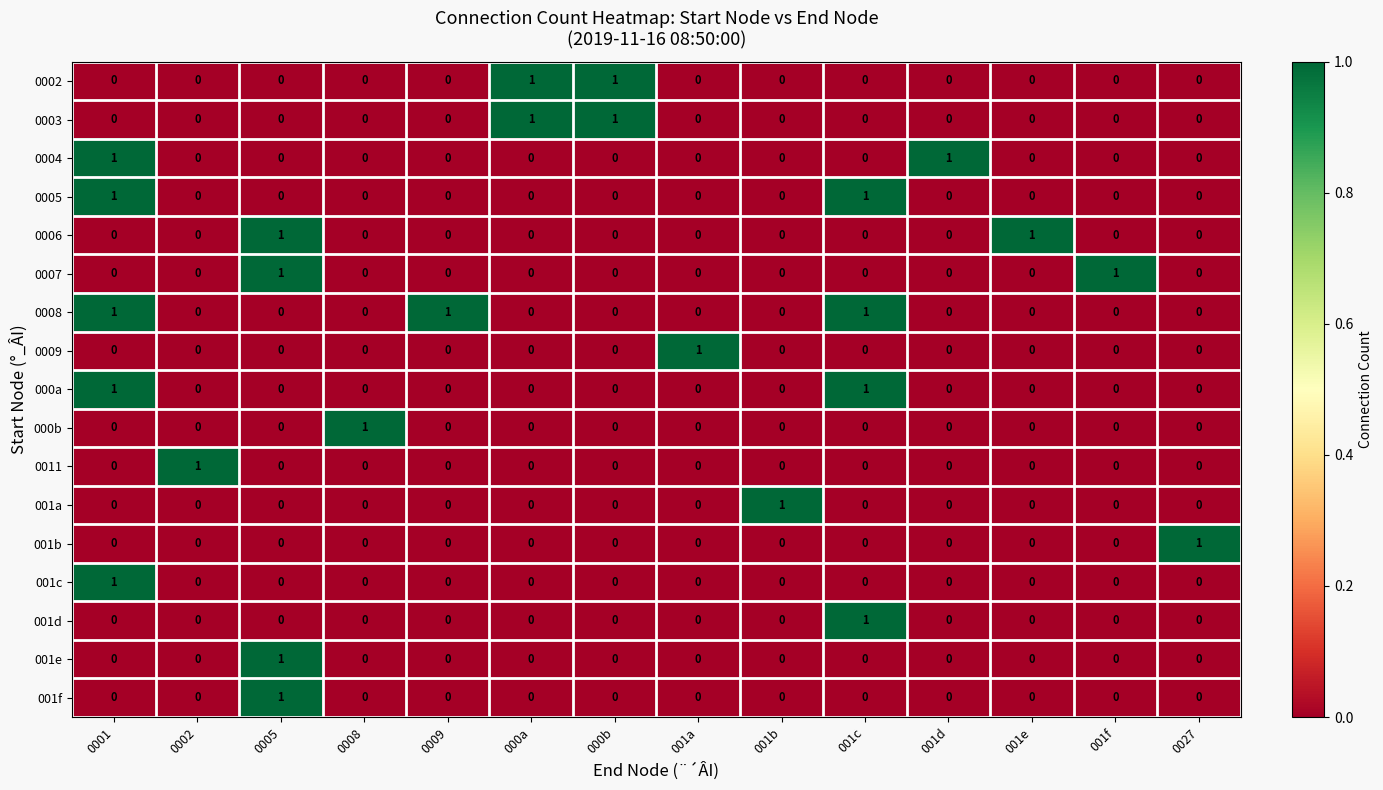

At how many categories does at least one series exceed 0?

14